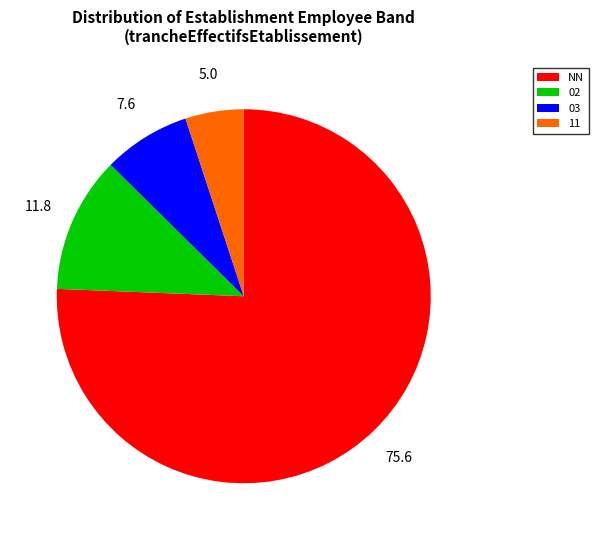

Rank the categories by value from highest to lowest.

NN, 02, 03, 11